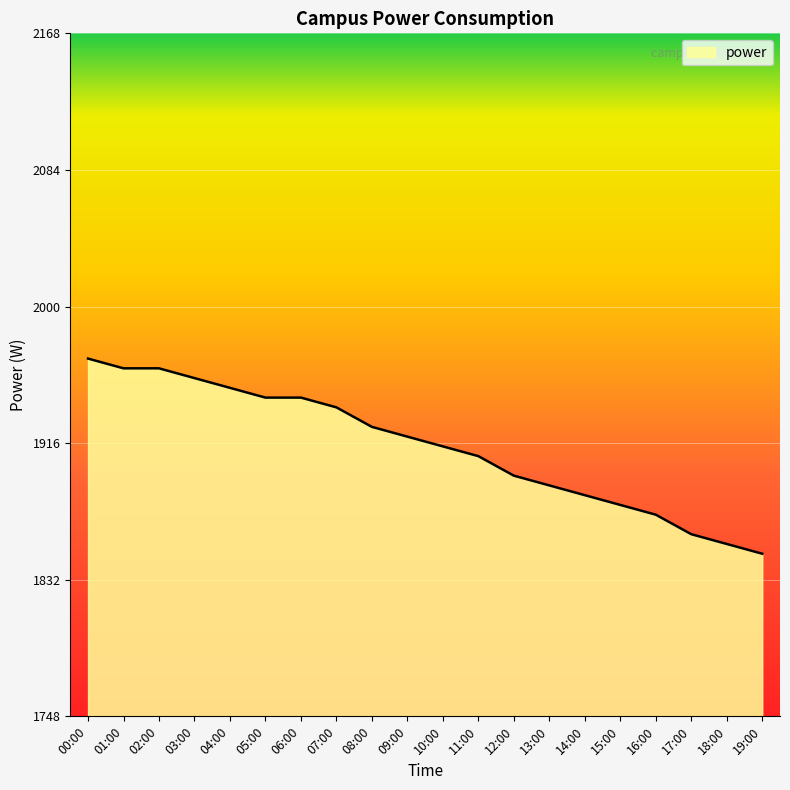

The chart shows a value of 3380 at 14:00. True or false?

False